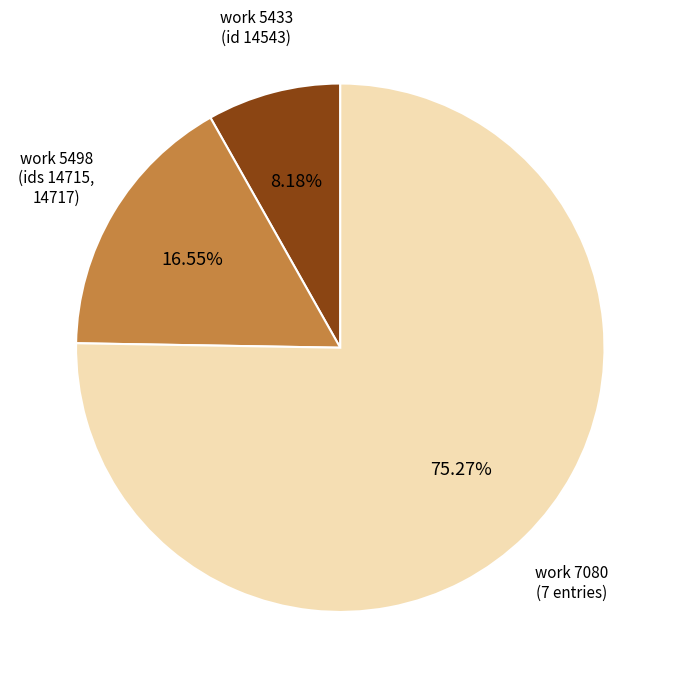

Is there a majority slice in this chart?

Yes